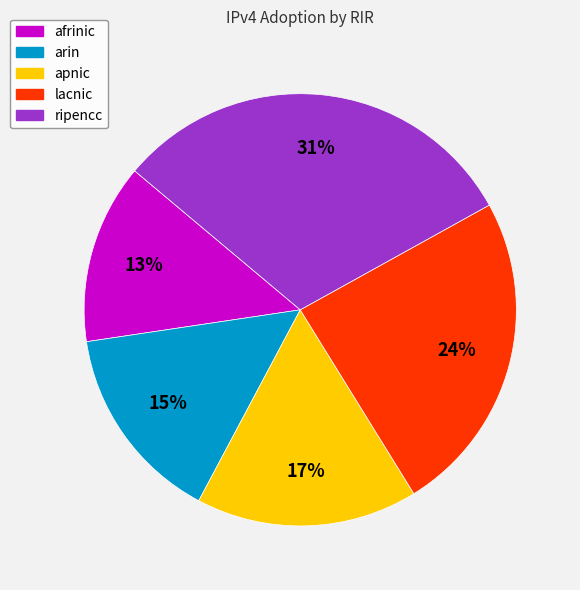

Does arin represent more than half of the total?

No